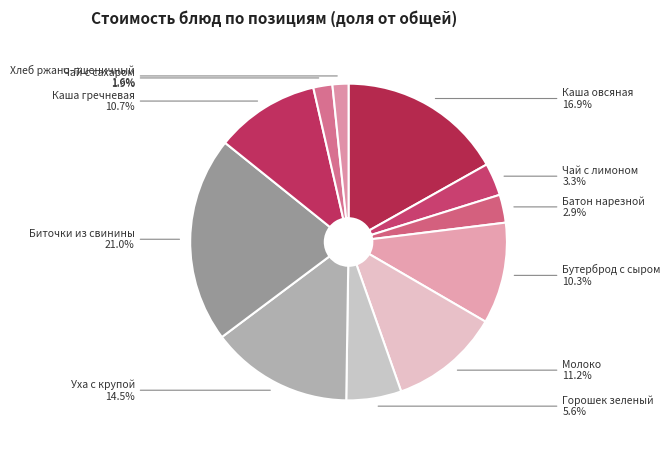

How many slices are in this pie chart?

11